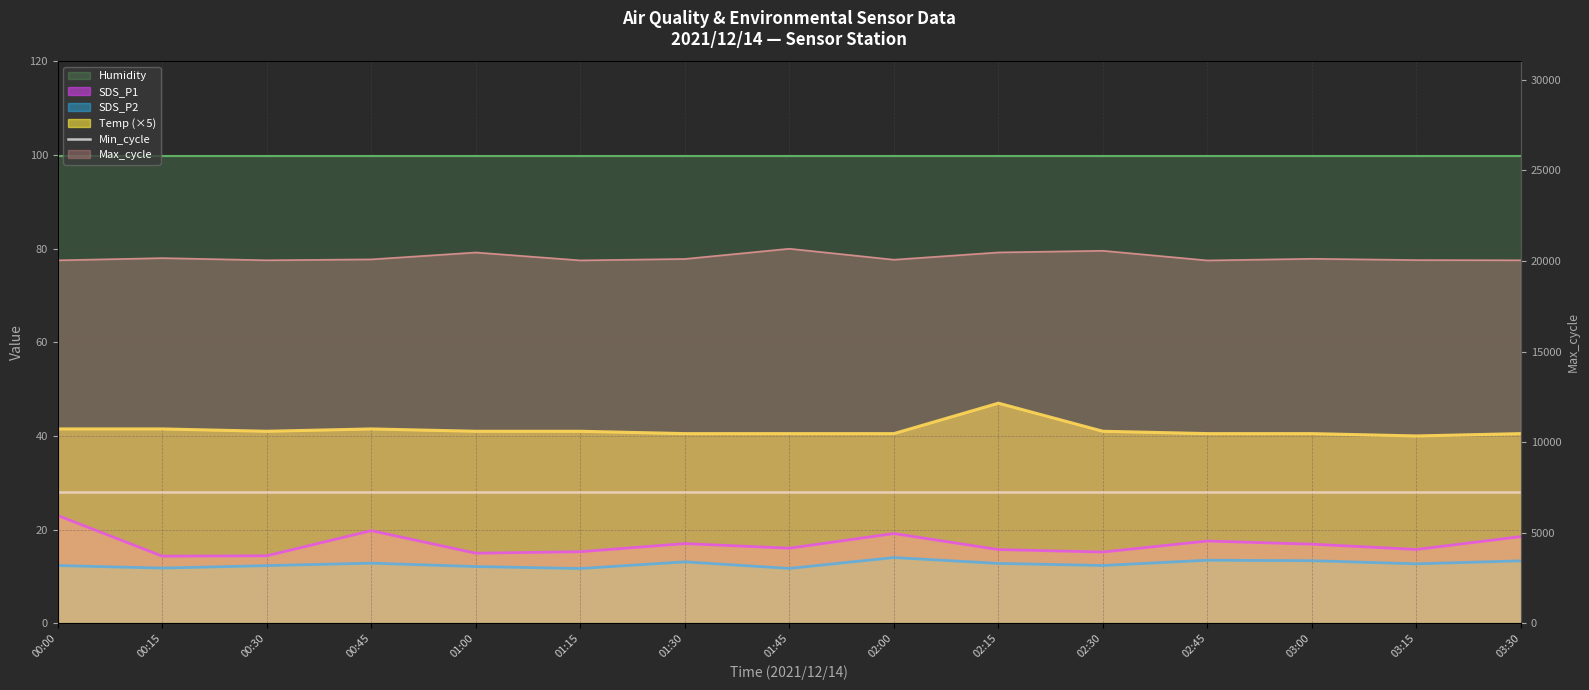

What is the lowest value of the Max_cycle series?

20032.0